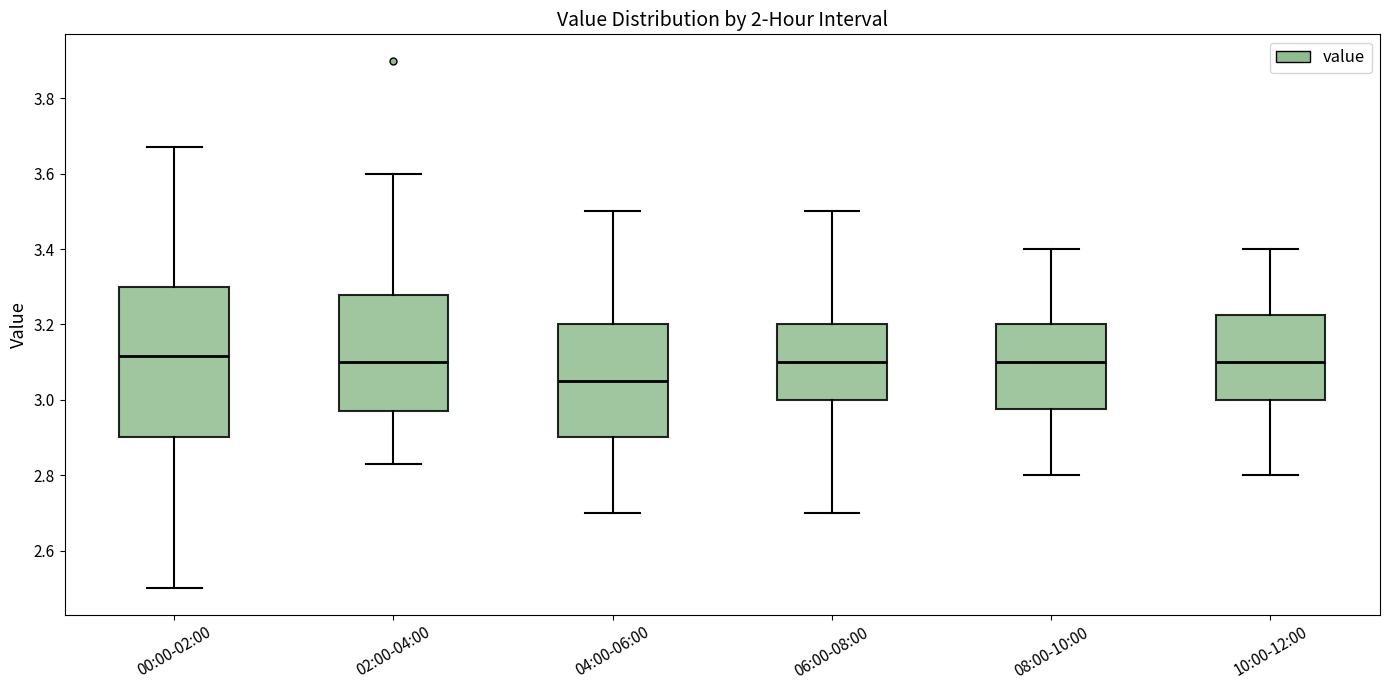

Reading left to right, read every box against the y-axis: the position of its median line, the range the box covers, and the ends of its whiskers. The values are not printed on the chart, so give them approximately, as read against the axis.

00:00-02:00: median 3.12, box 2.90 to 3.30, whiskers 2.50 to 3.68
02:00-04:00: median 3.10, box 2.98 to 3.28, whiskers 2.84 to 3.60
04:00-06:00: median 3.06, box 2.90 to 3.20, whiskers 2.70 to 3.50
06:00-08:00: median 3.10, box 3.00 to 3.20, whiskers 2.70 to 3.50
08:00-10:00: median 3.10, box 2.98 to 3.20, whiskers 2.80 to 3.40
10:00-12:00: median 3.10, box 3.00 to 3.22, whiskers 2.80 to 3.40